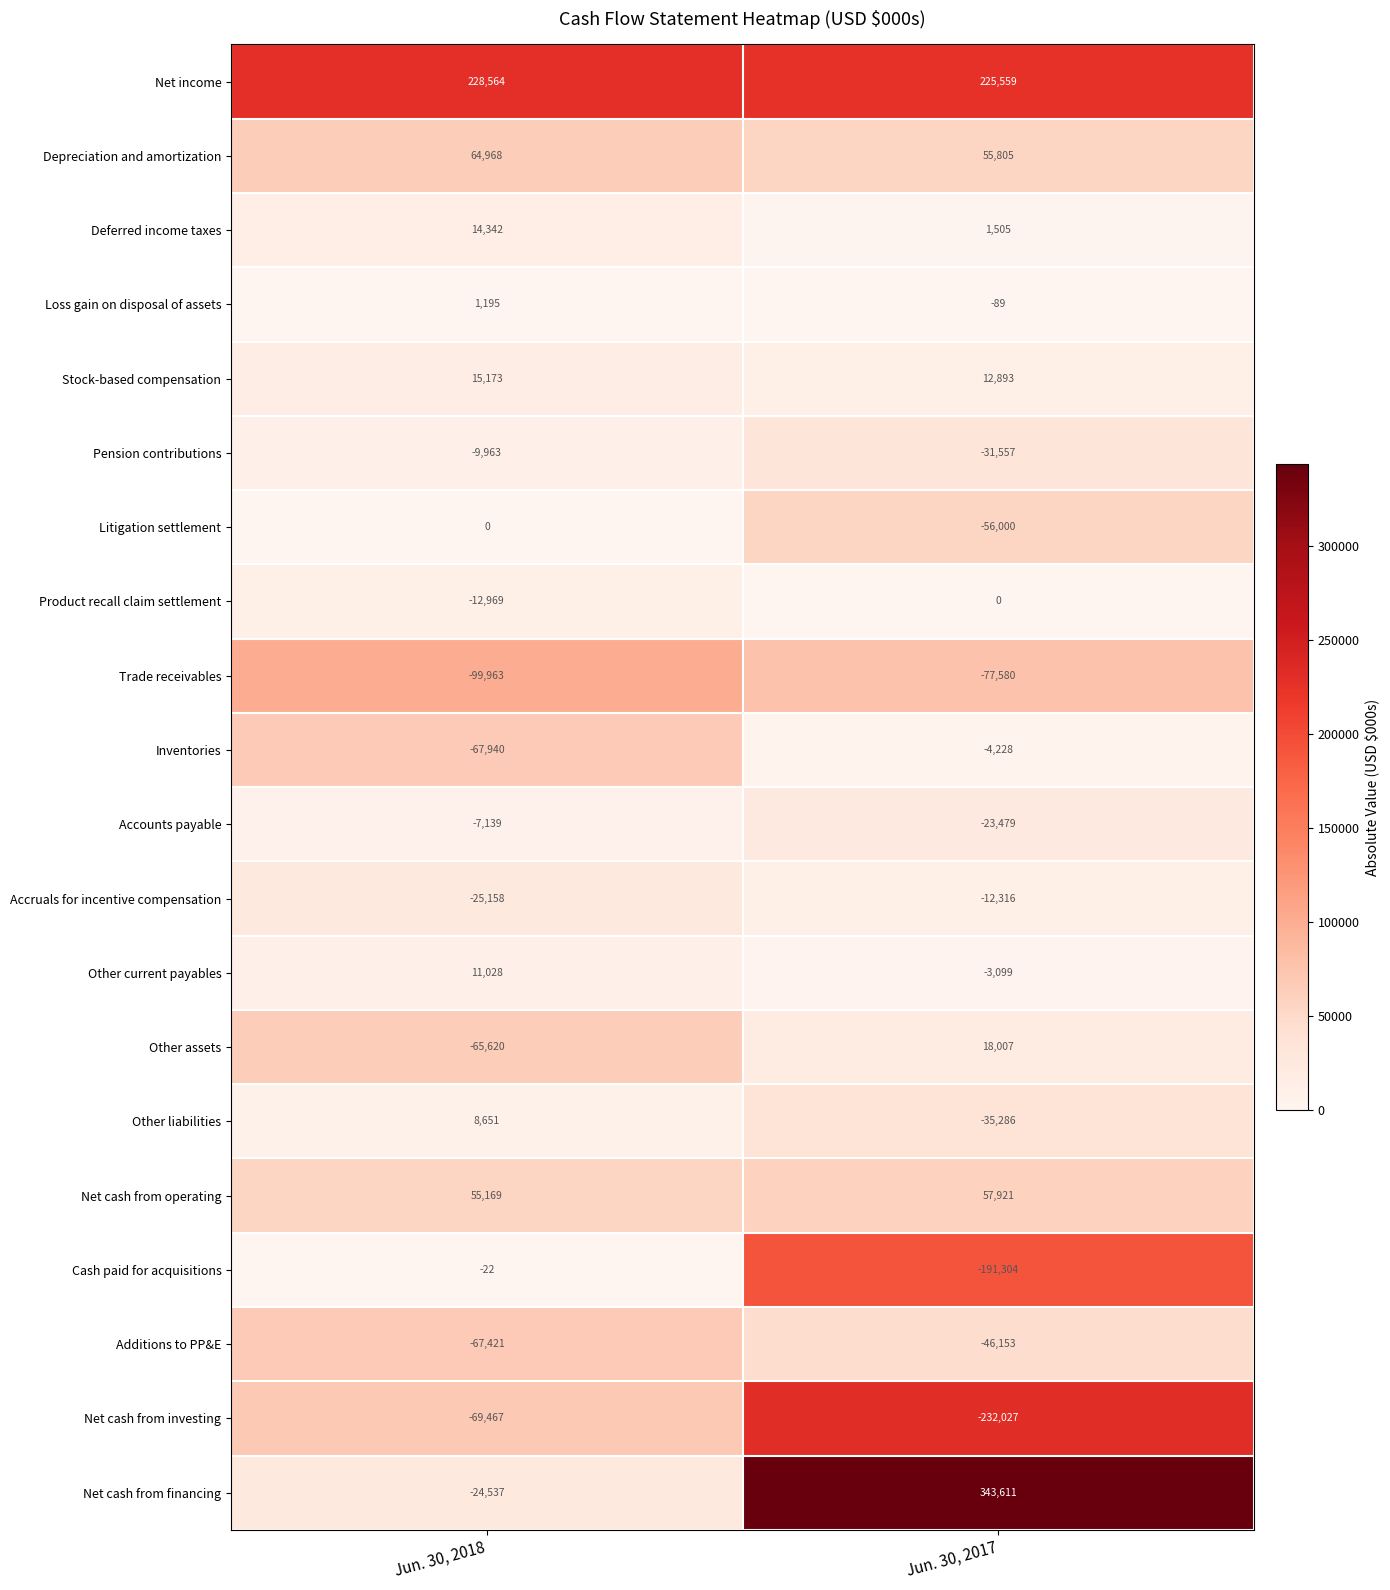

How many values in the Other assets series are below 18007?

1